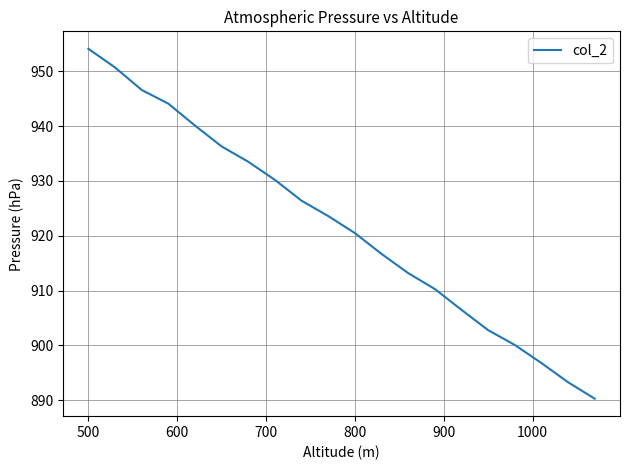

How many lines are shown in the chart?

1